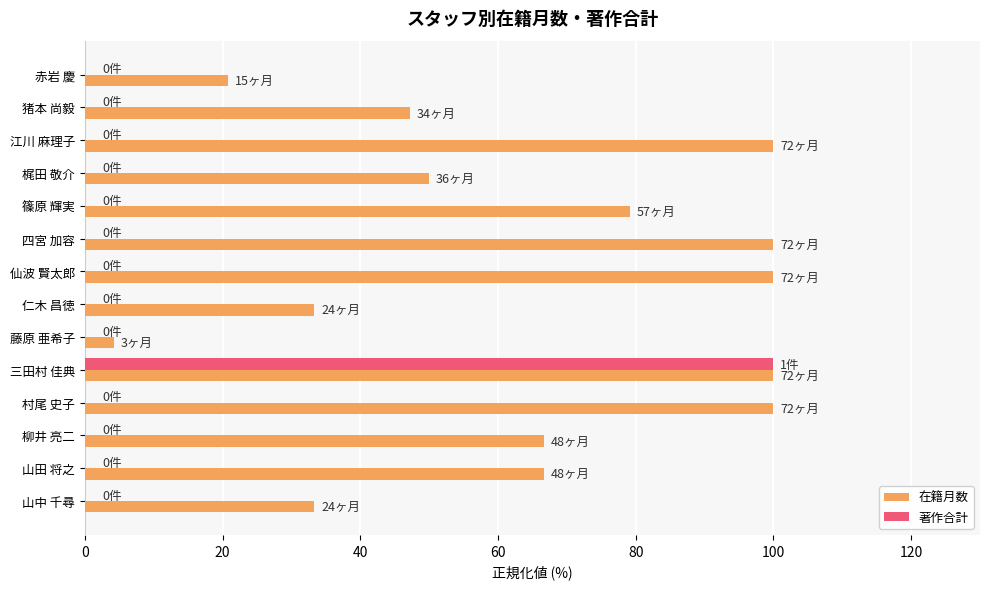

What is the average value of the 著作合計 series?

7.1